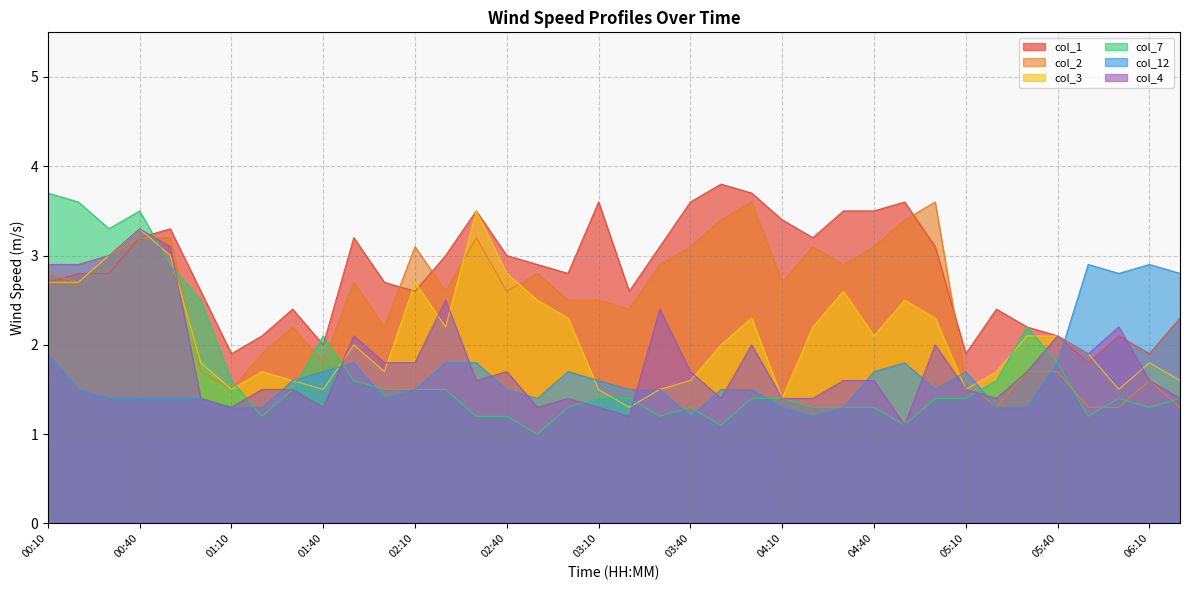

How many lines are shown in the chart?

6